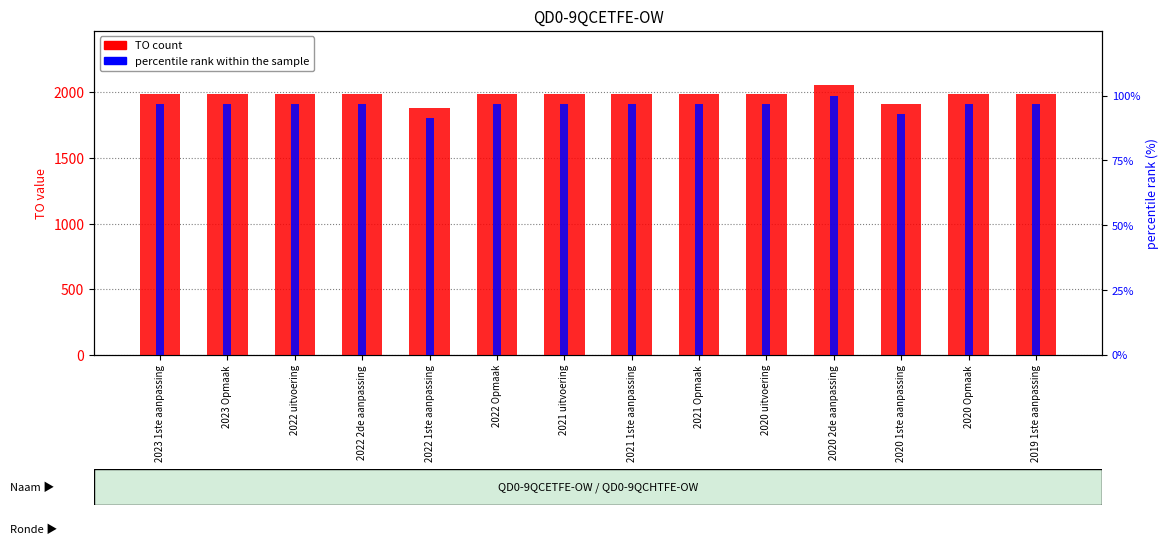

The value of percentile rank within the sample at 2022 Opmaak is 29.8. True or false?

False